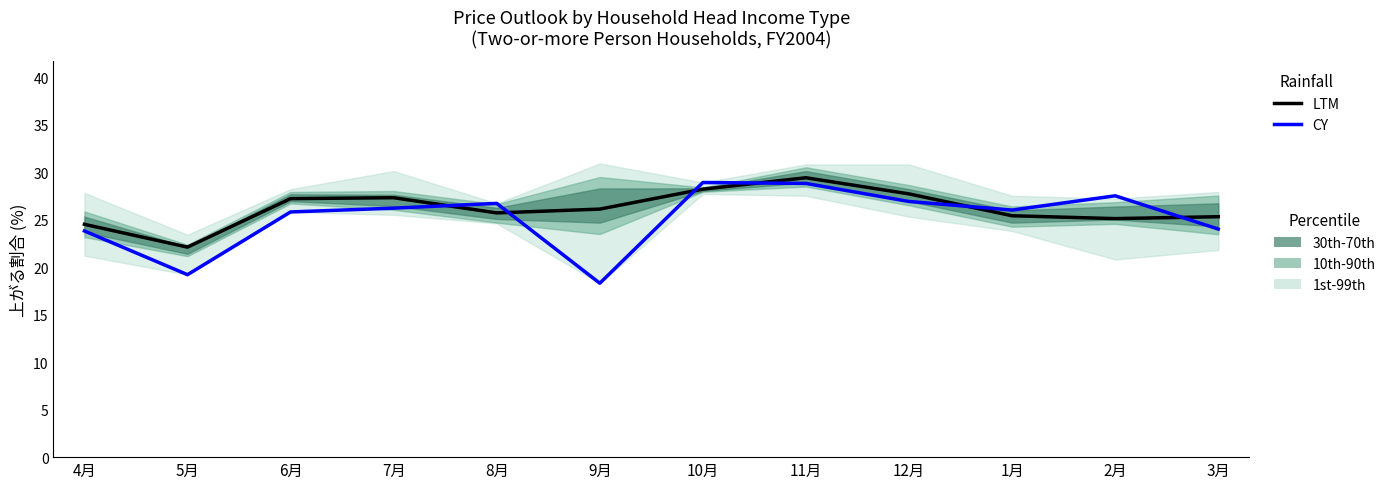

Which series ends up on top after the final intersection of LTM and CY?

LTM